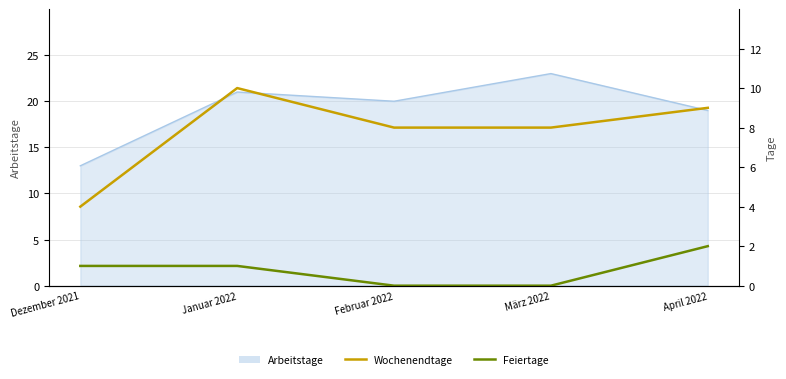

Count the Feiertage values in the range 0 to 1.

4